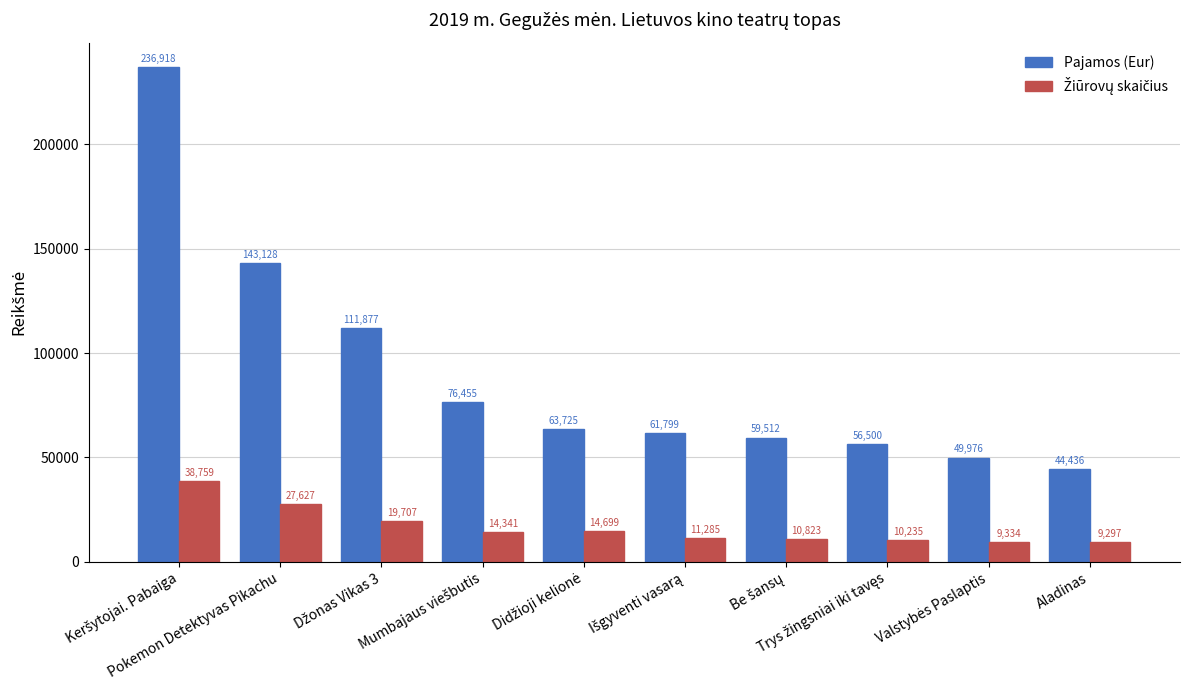

Which series has the largest total across all categories?

Pajamos (Eur)